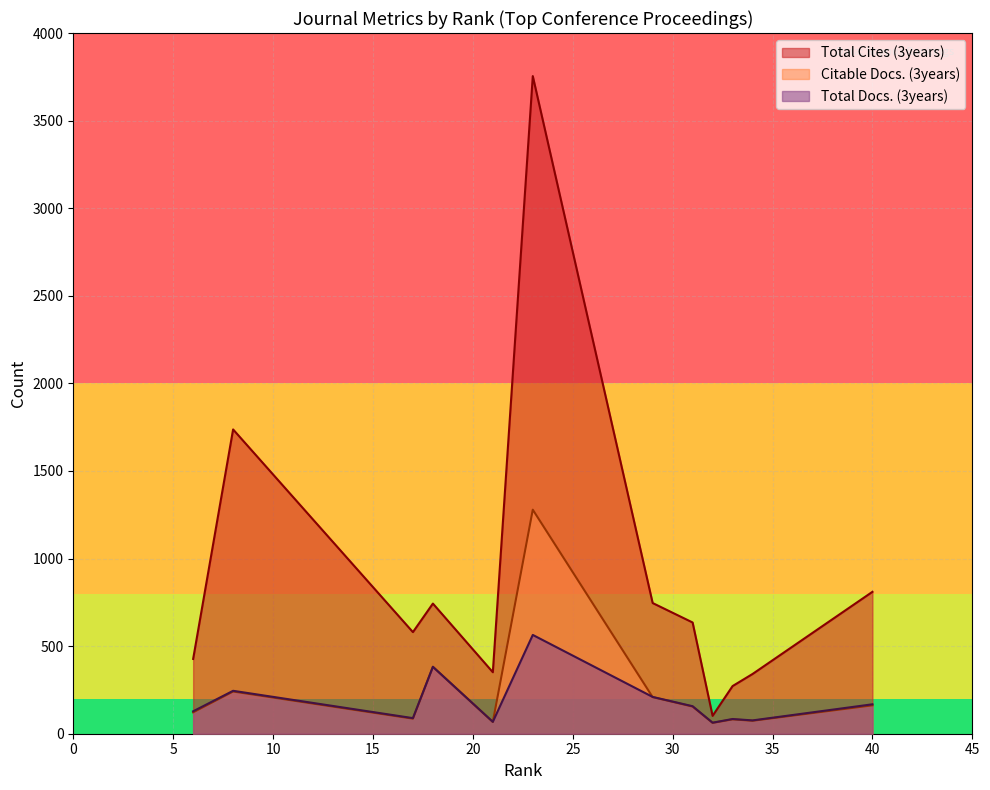

Rank the series by their maximum value, from highest to lowest.

Total Cites (3years), Citable Docs. (3years), Total Docs. (3years)